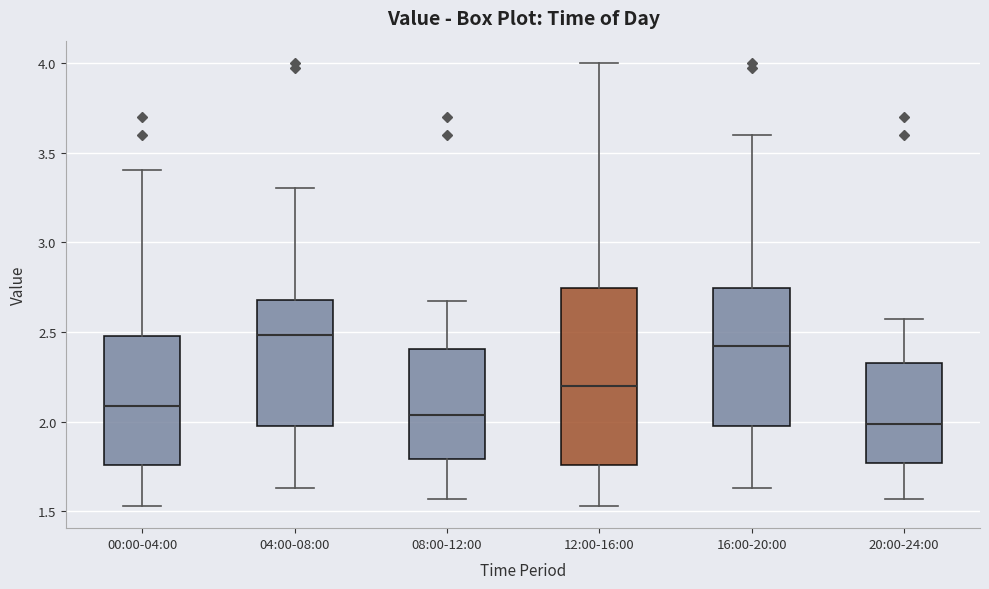

Reading left to right, read every box against the y-axis: the position of its median line, the range the box covers, and the ends of its whiskers. The values are not printed on the chart, so give them approximately, as read against the axis.

00:00-04:00: median 2.10, box 1.75 to 2.50, whiskers 1.55 to 3.40
04:00-08:00: median 2.50, box 2.00 to 2.70, whiskers 1.65 to 3.30
08:00-12:00: median 2.05, box 1.80 to 2.40, whiskers 1.55 to 2.65
12:00-16:00: median 2.20, box 1.75 to 2.75, whiskers 1.55 to 4.00
16:00-20:00: median 2.40, box 2.00 to 2.75, whiskers 1.65 to 3.60
20:00-24:00: median 2.00, box 1.75 to 2.35, whiskers 1.55 to 2.55